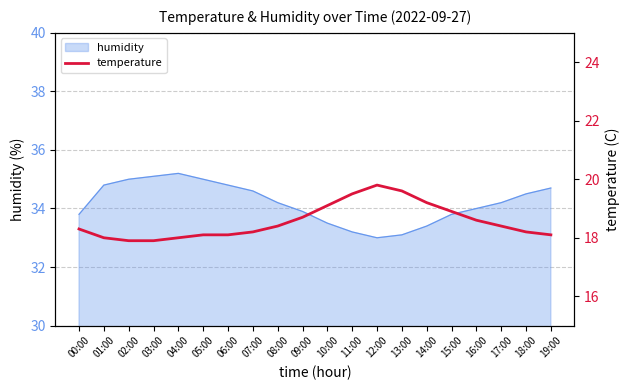

True or false: humidity has a value of 23.9 at 07:00.

False